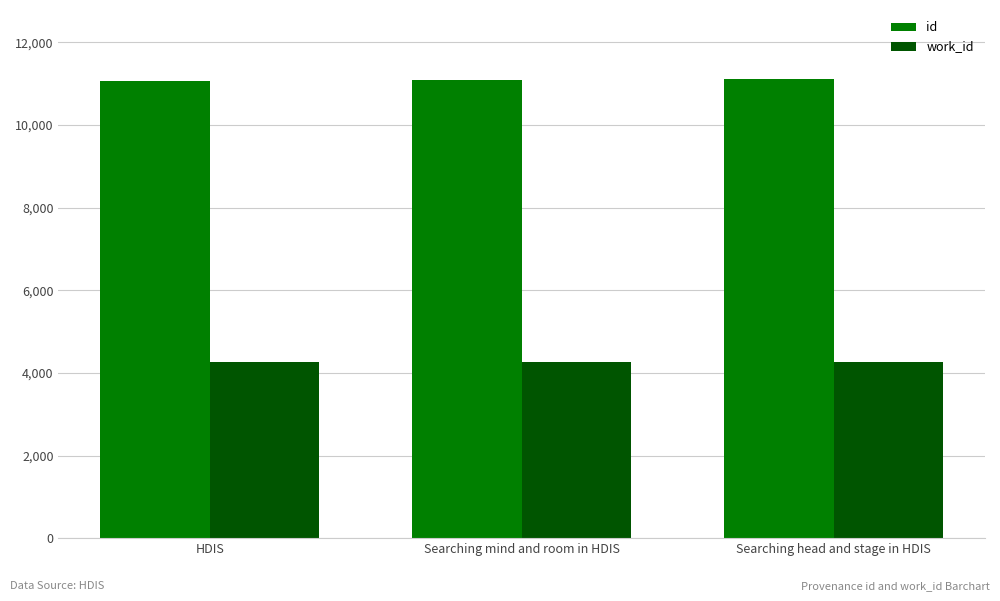

What value does the work_id series have at HDIS?

4253